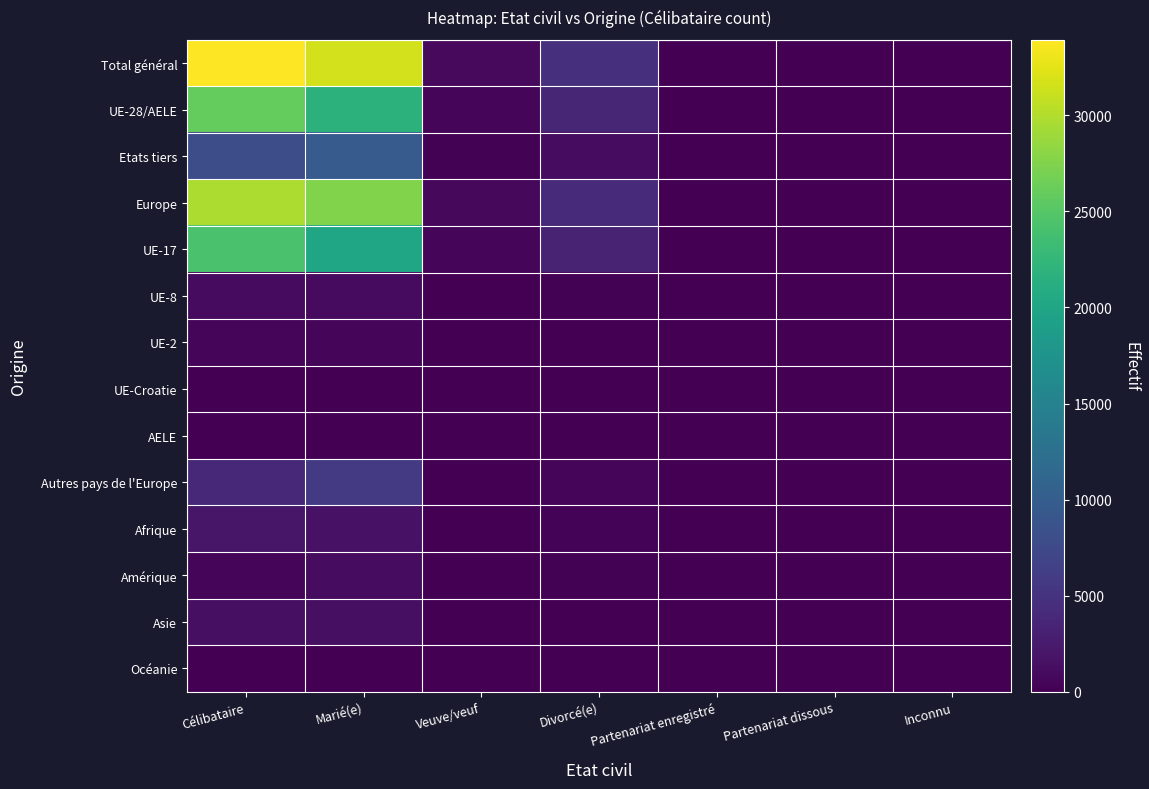

Which label corresponds to the largest value in the chart?

Célibataire